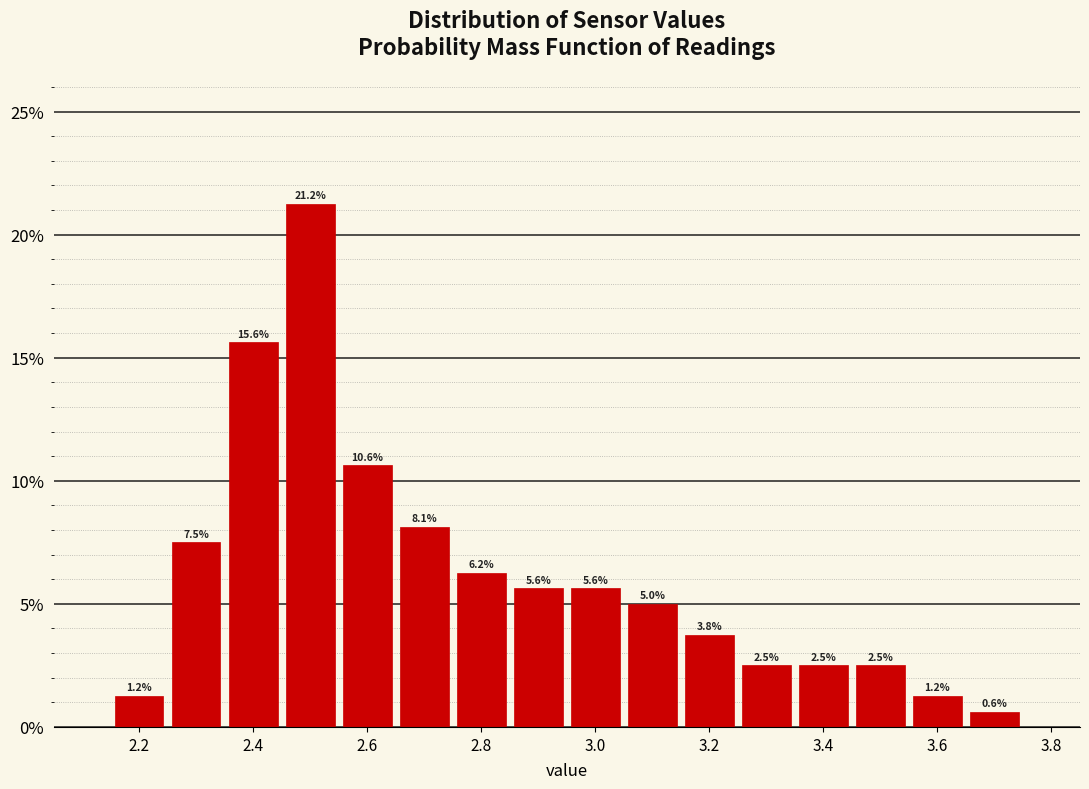

Reading left to right, list every bar in this chart as the range it spans on the x-axis followed by its height. The bar edges are not printed on the chart, so give them approximately, as read against the axis.

2.15 to 2.25: 1.2
2.25 to 2.35: 7.5
2.35 to 2.45: 15.6
2.45 to 2.55: 21.2
2.55 to 2.65: 10.6
2.65 to 2.75: 8.1
2.75 to 2.85: 6.2
2.85 to 2.95: 5.6
2.95 to 3.05: 5.6
3.05 to 3.15: 5.0
3.15 to 3.25: 3.8
3.25 to 3.35: 2.5
3.35 to 3.45: 2.5
3.45 to 3.55: 2.5
3.55 to 3.65: 1.2
3.65 to 3.75: 0.6